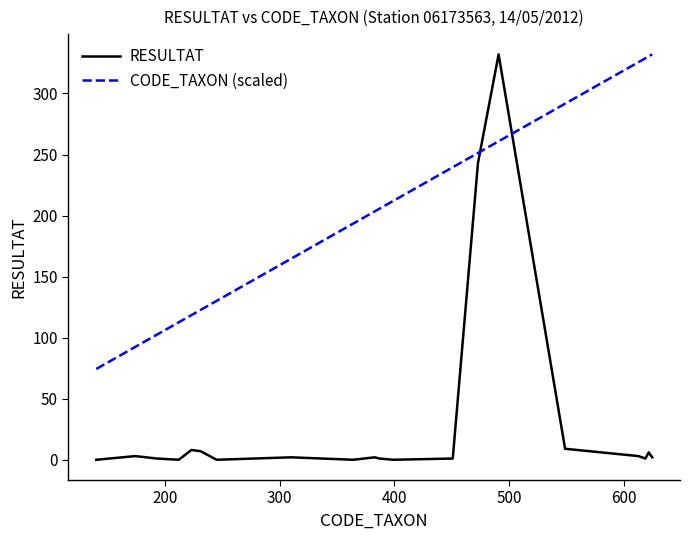

What is the maximum value for RESULTAT?

332.0